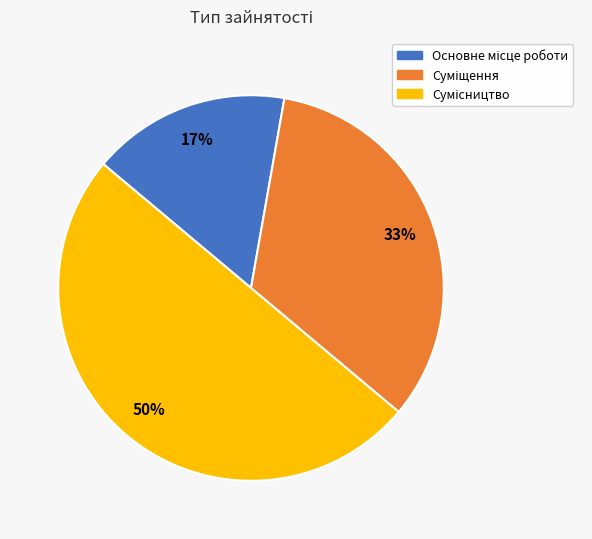

To the nearest percent, what is the average slice percentage?

33%